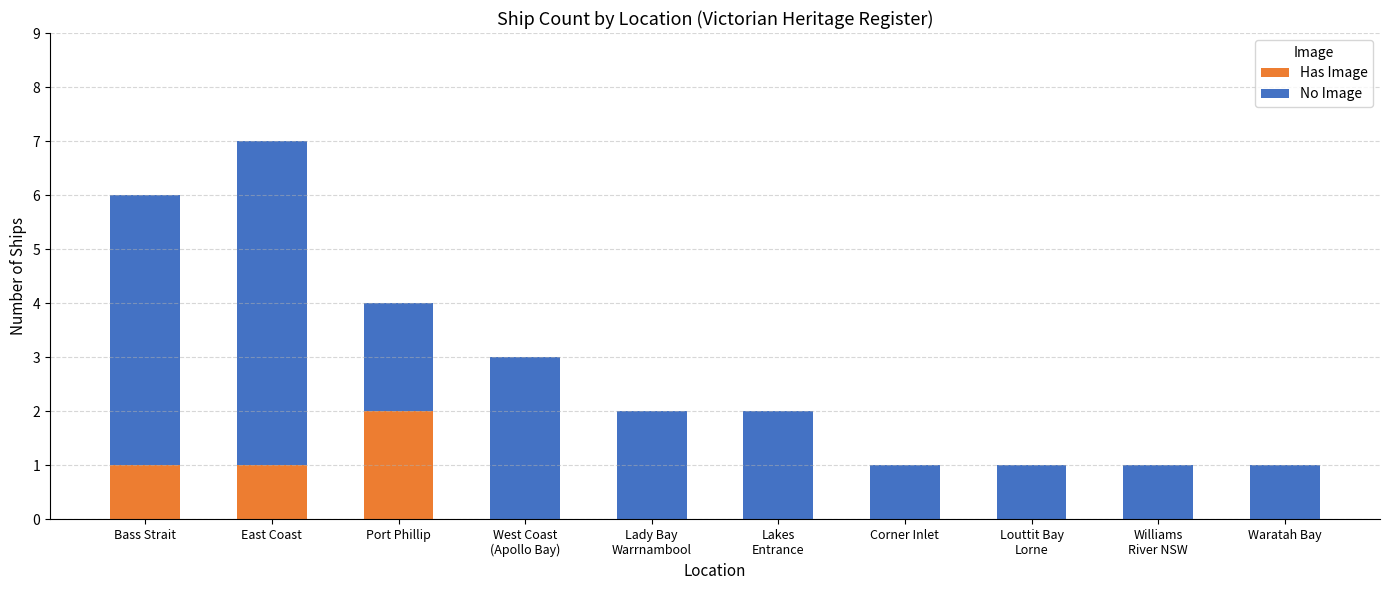

The value of Has Image at Bass Strait is 1. True or false?

True